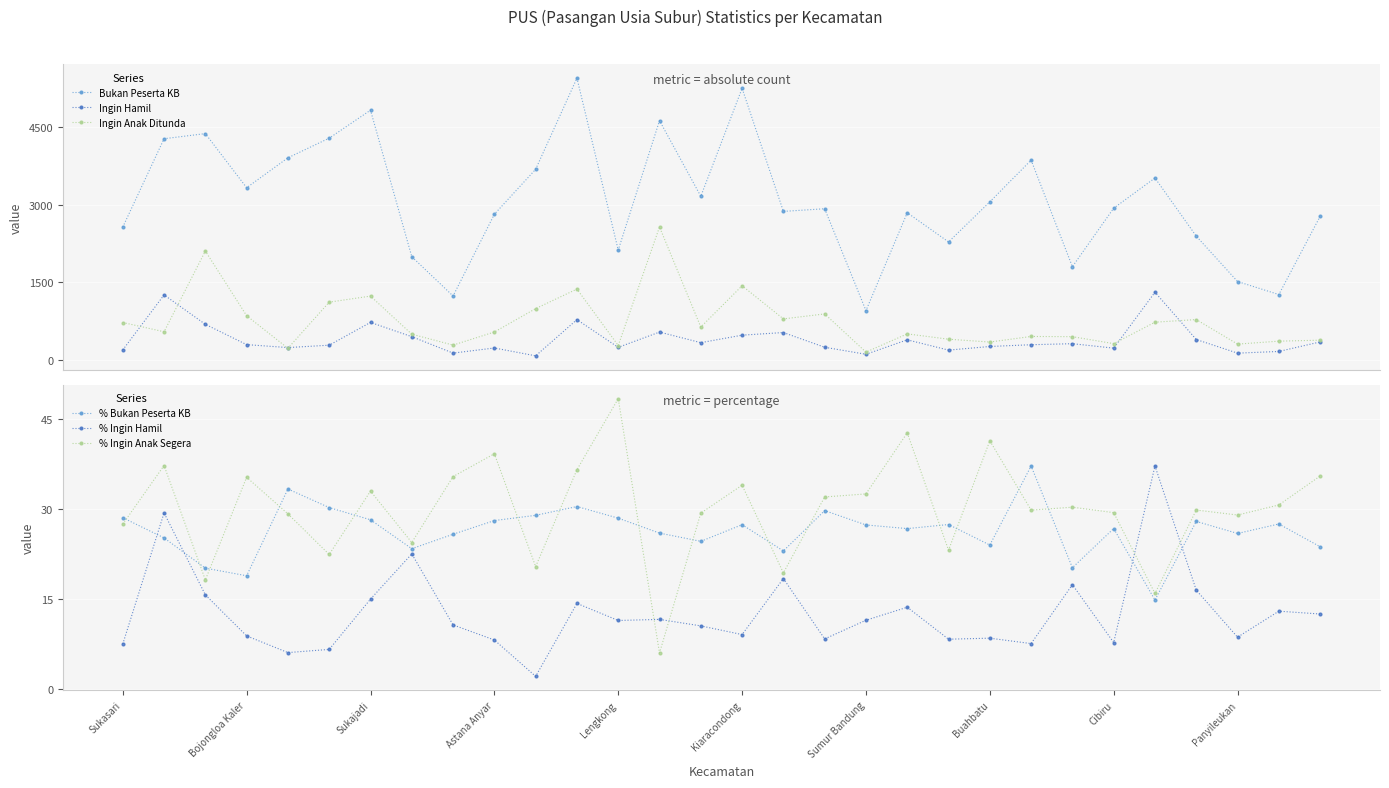

True or false: % Bukan Peserta KB has more than 1 points higher than both neighbors.

True